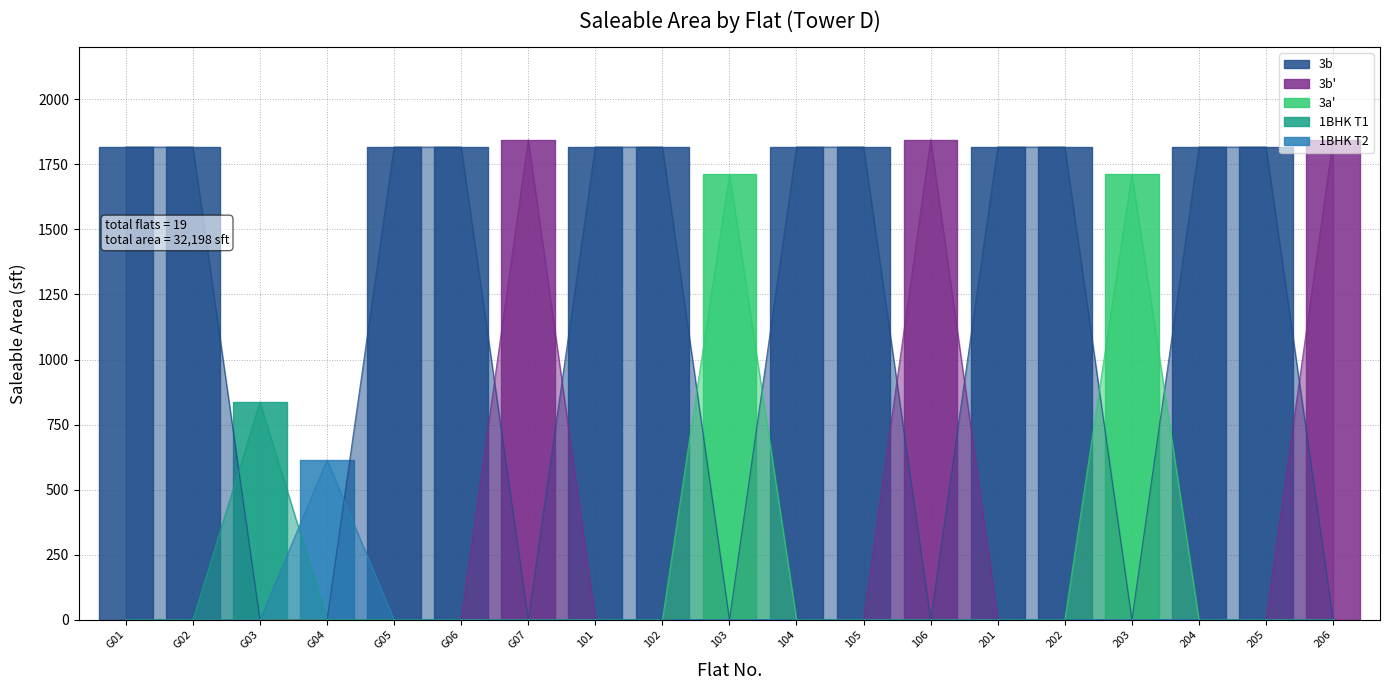

Which label corresponds to the smallest value in the chart?

G04